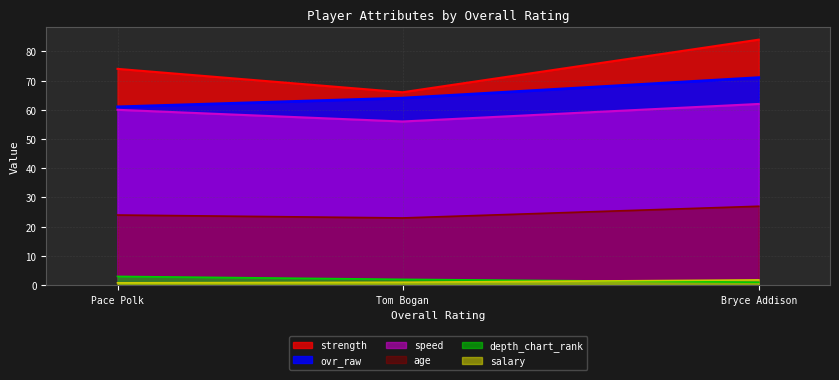

Which series has the largest range (max minus min)?

strength